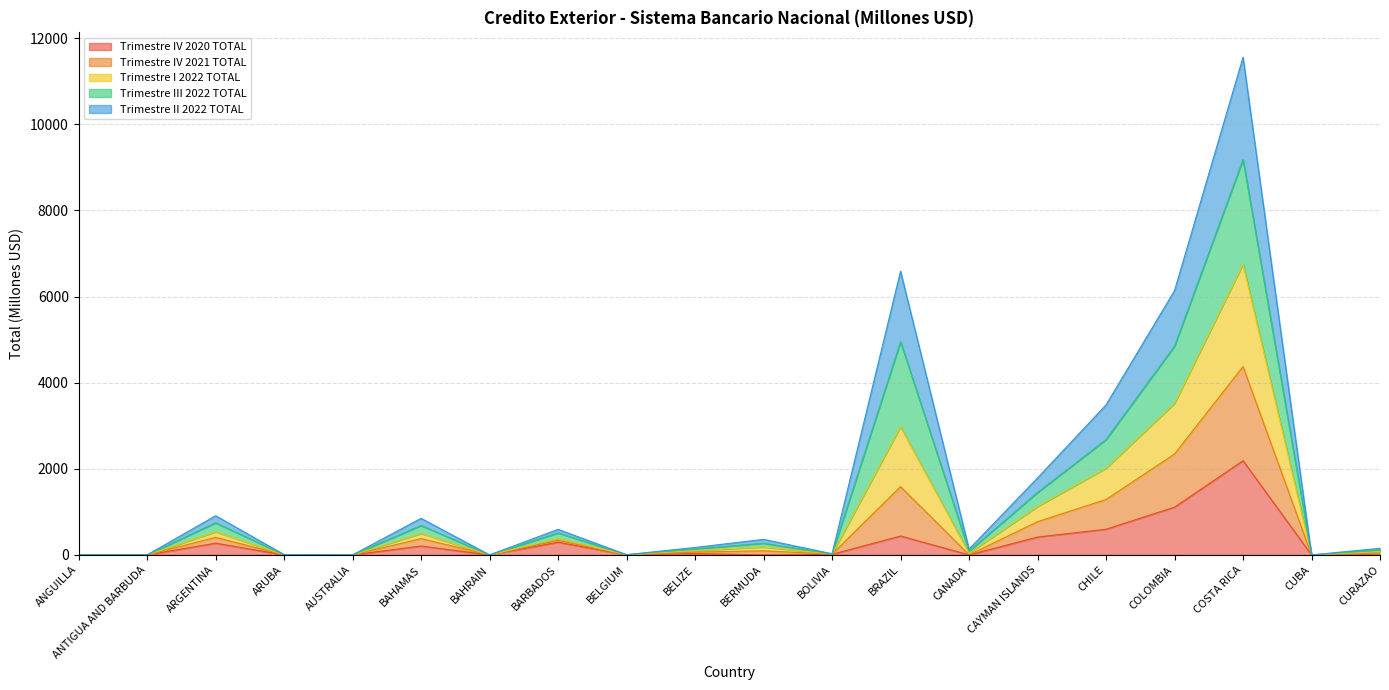

Between COLOMBIA and CUBA, which is larger?

COLOMBIA